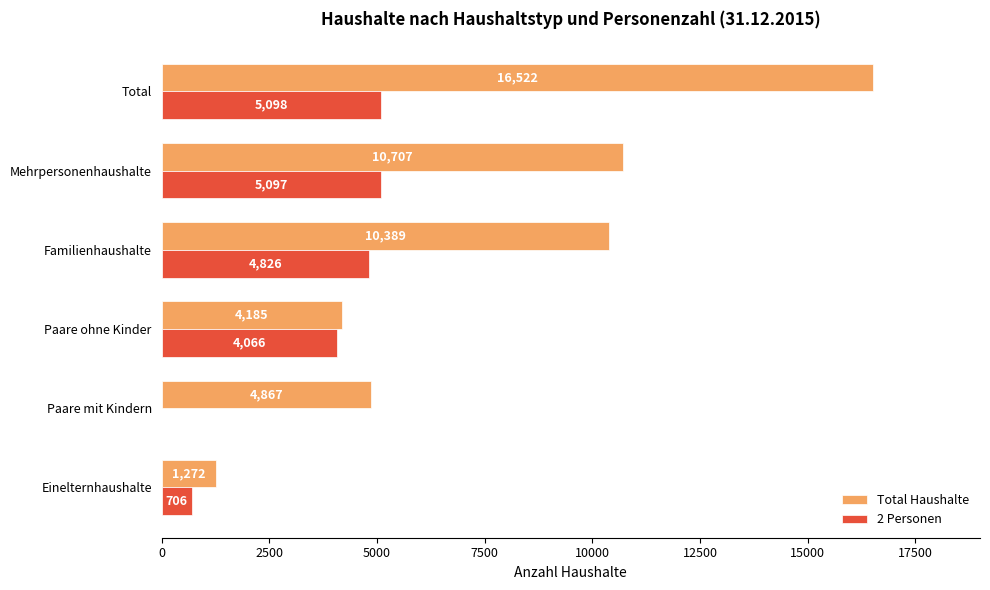

At which label is 2 Personen closest to 2549?

Paare ohne Kinder